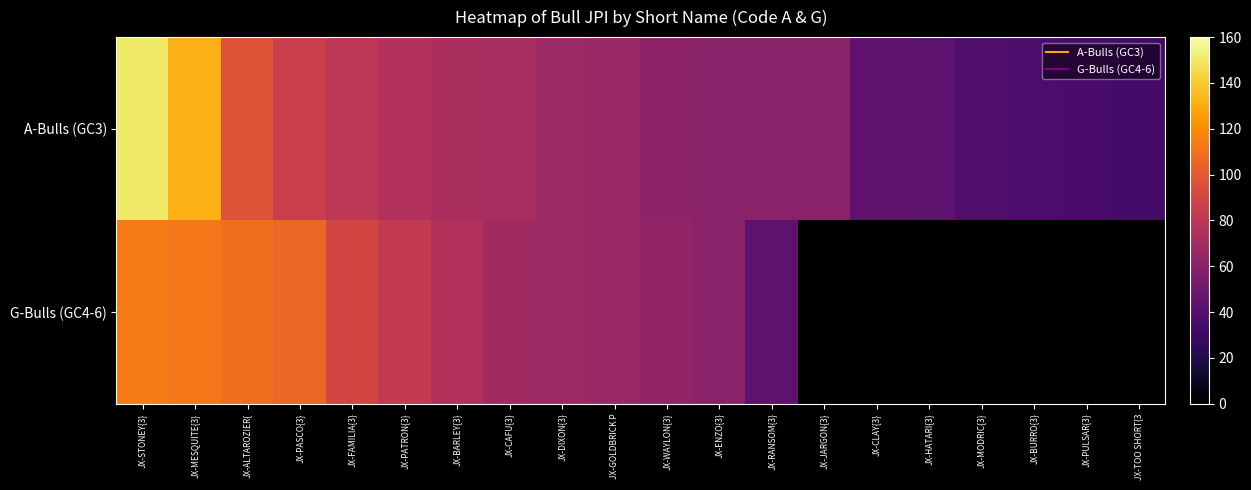

Which series changed the most between JX-ENZO{3} and JX-JARGON{3}?

G-Bulls (GC4-6)